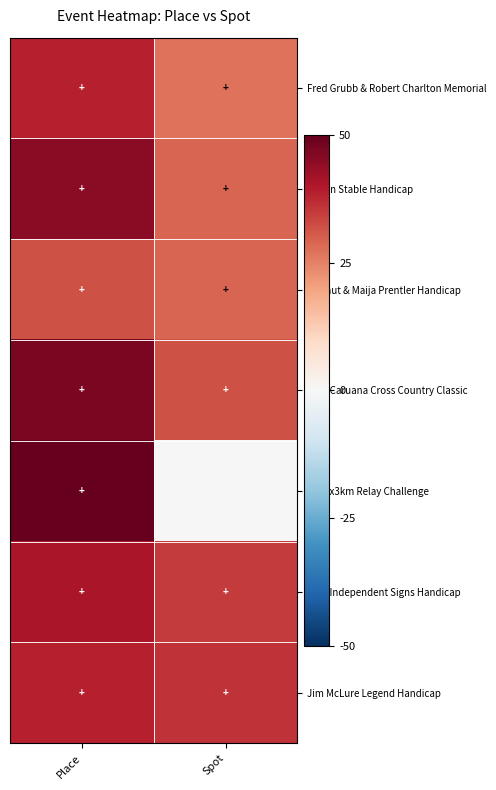

Reading left to right, extract all data points from this chart.

Fred Grubb & Robert Charlton Memorial: Place=39	Spot=27
Moran Stable Handicap: Place=45	Spot=29
Helmut & Maija Prentler Handicap: Place=32	Spot=29
18th Caruana Cross Country Classic: Place=47	Spot=32
4th 5x3km Relay Challenge: Place=50	Spot=0
20th Independent Signs Handicap: Place=41	Spot=35
Jim McLure Legend Handicap: Place=39	Spot=36